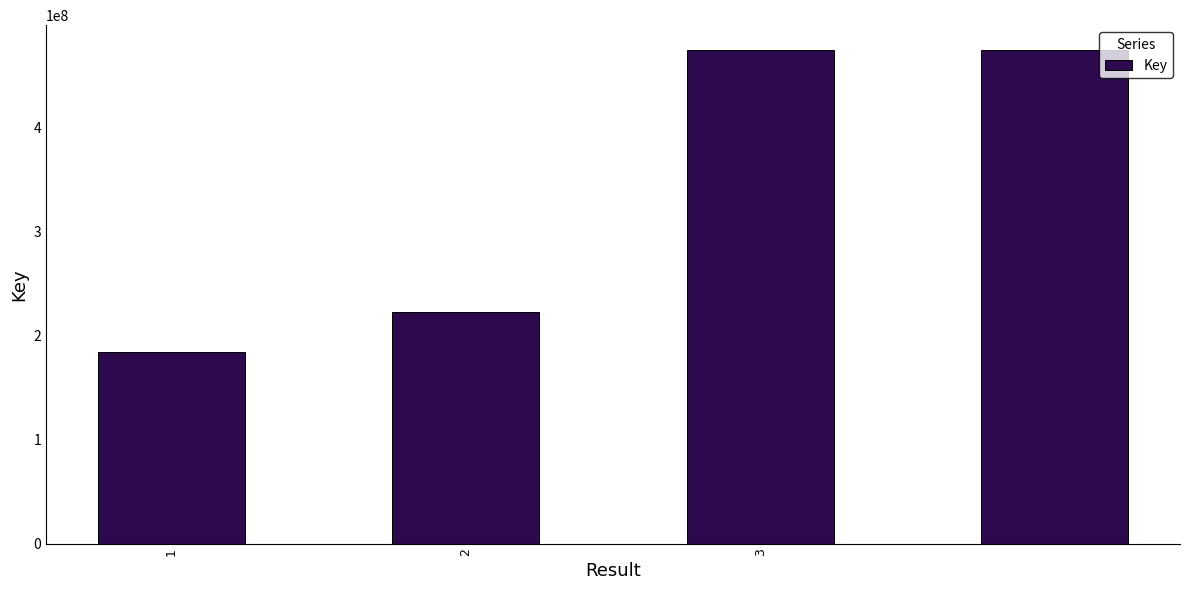

What is the difference between the maximum and second lowest values?

251588262